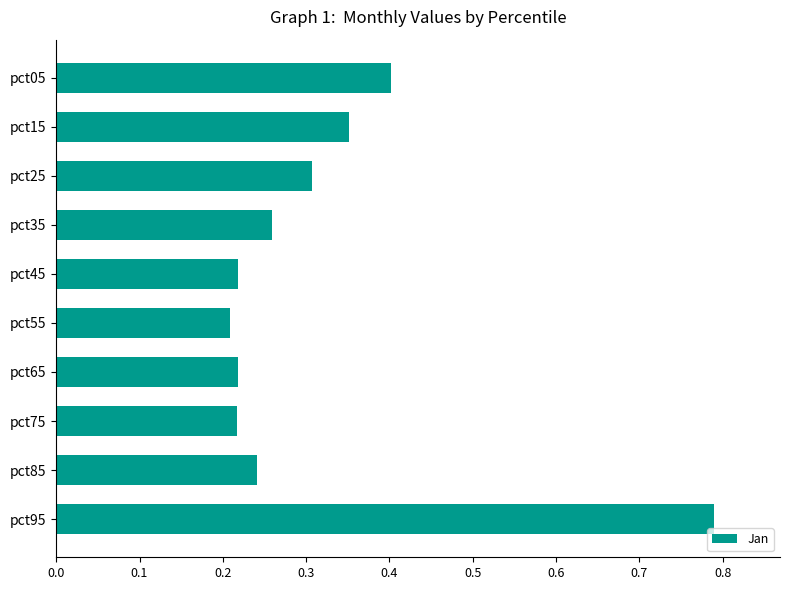

What is the difference between the maximum and minimum values?

0.6